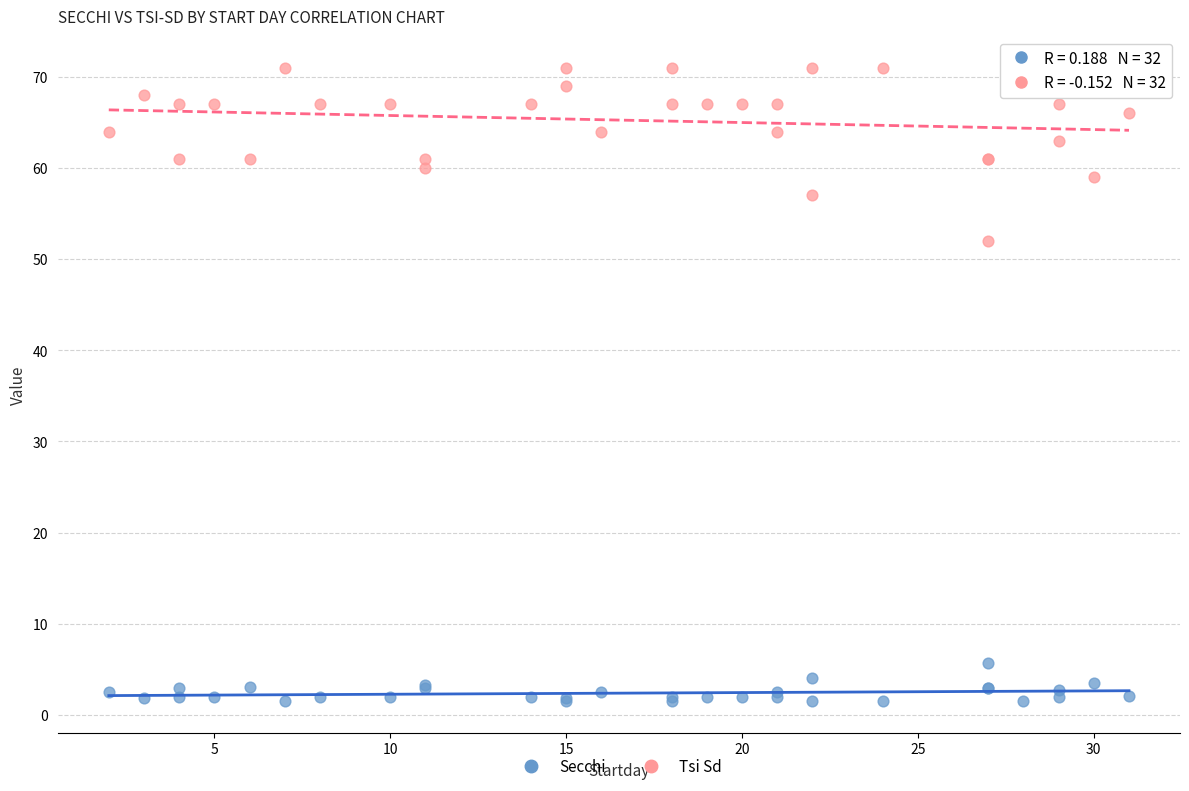

Which series contains the highest Y value?

Tsi Sd